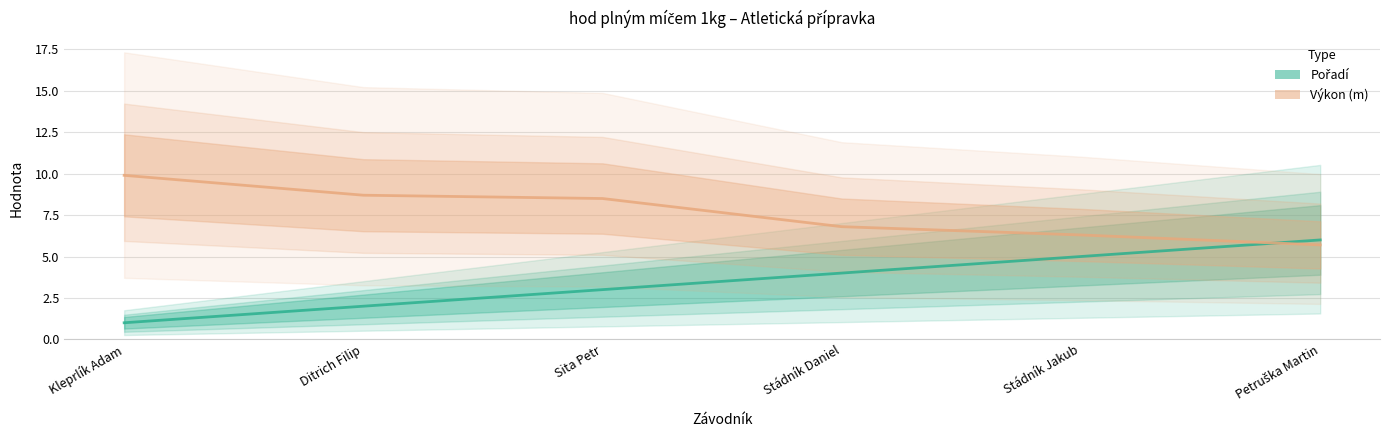

True or false: Pořadí and Výkon (m) intersect in this chart.

True